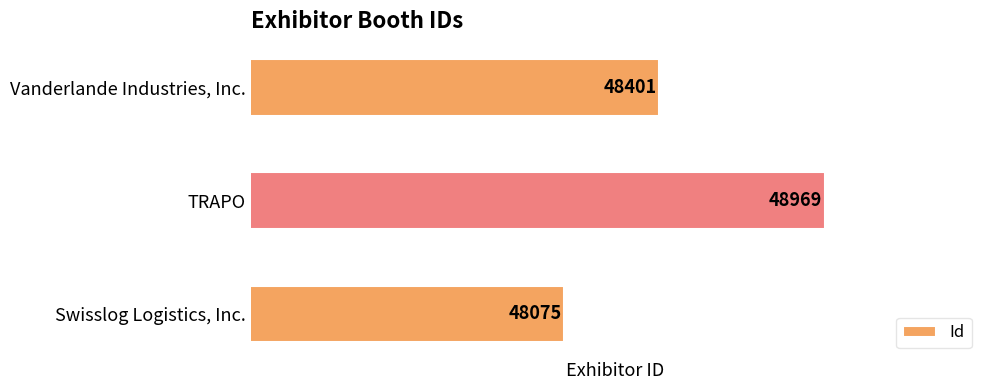

How many series are shown in this chart?

1